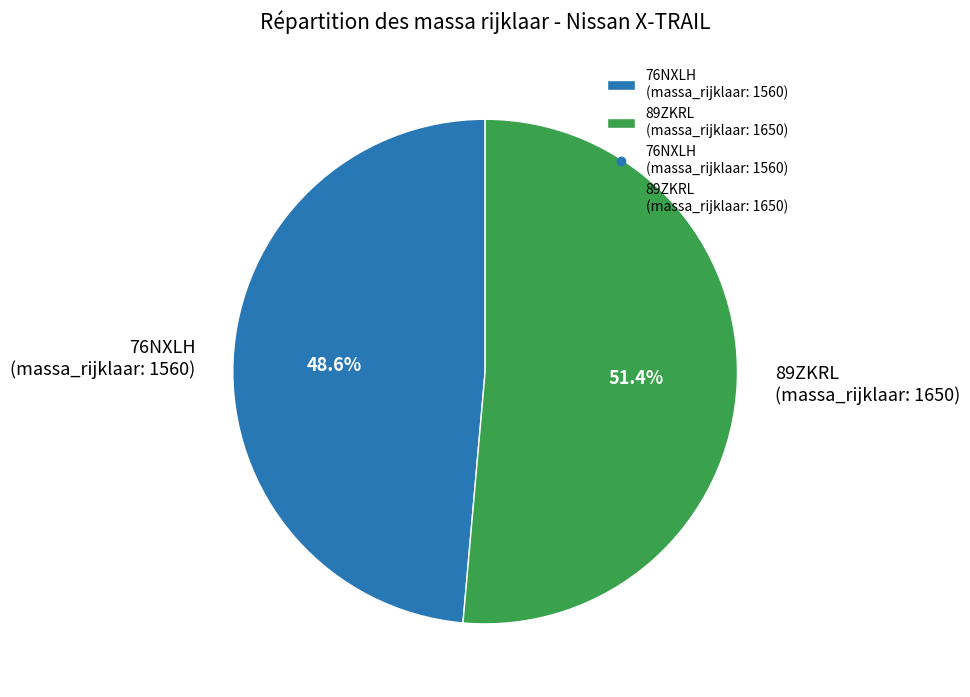

Rank the categories by value from lowest to highest.

76NXLH (massa_rijklaar: 1560), 89ZKRL (massa_rijklaar: 1650)